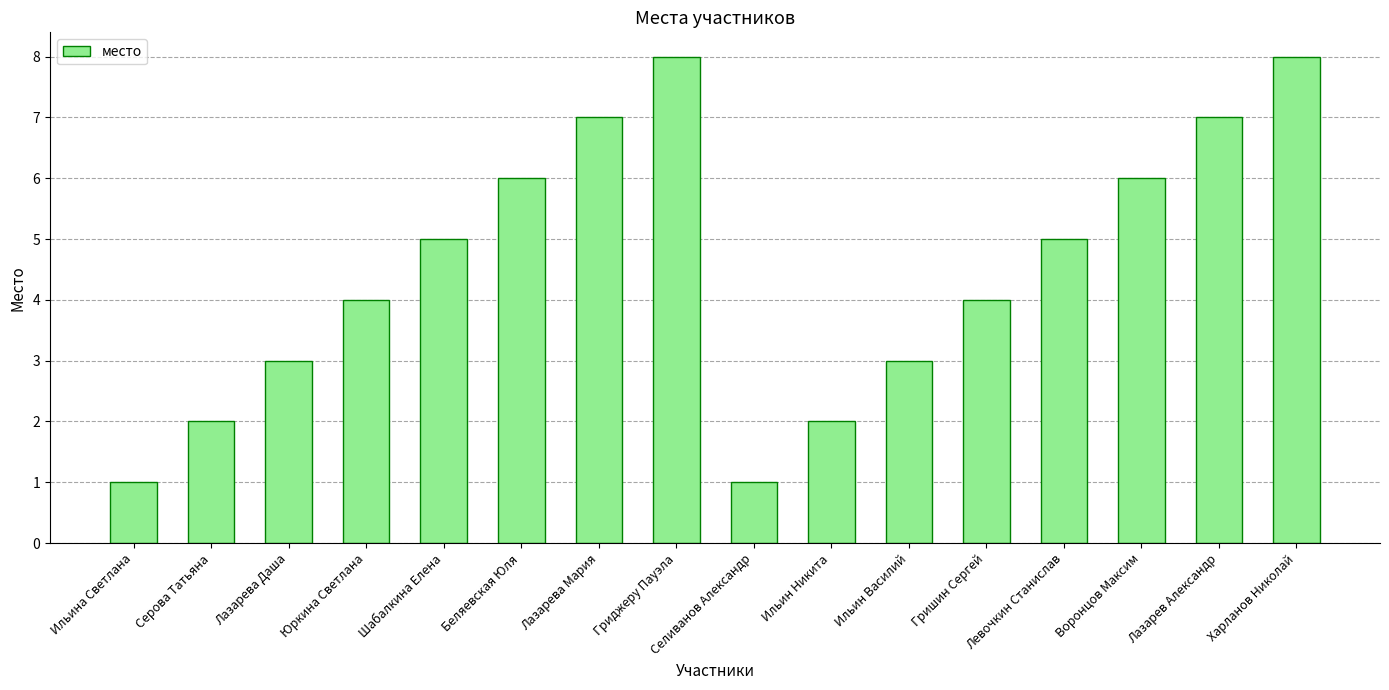

Does the chart contain stacked bars?

No